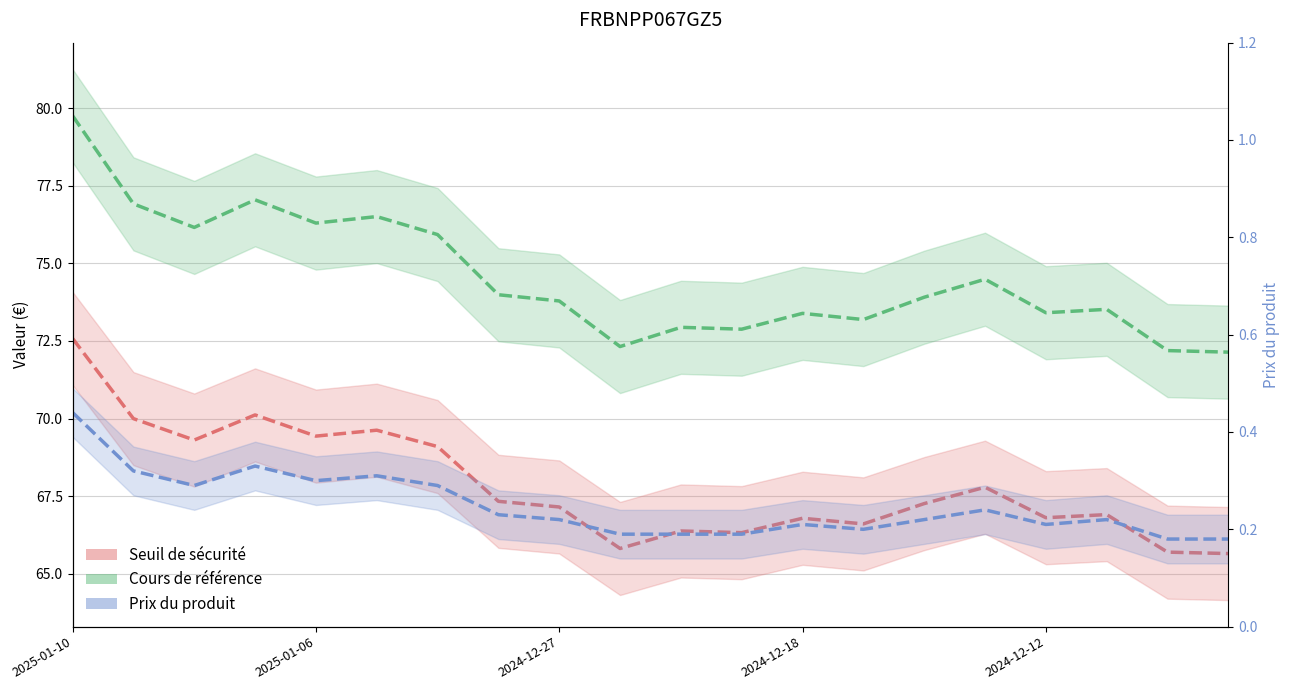

What is the sum of all Seuil de sécurité values?

1356.6